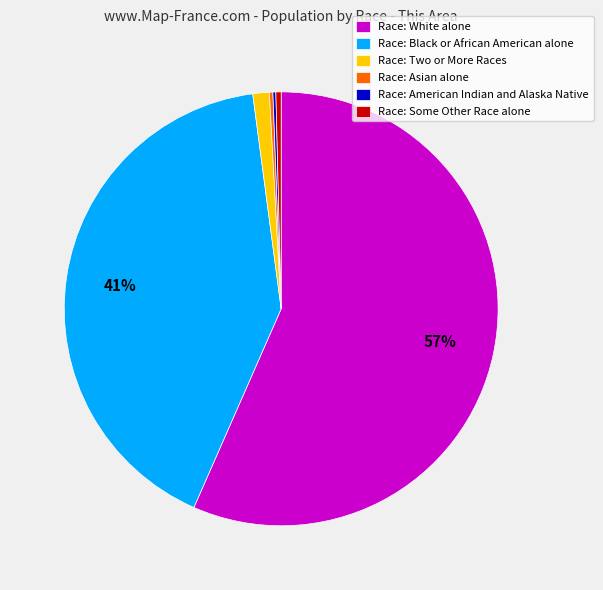

Is Race: Some Other Race alone the majority of the pie?

No